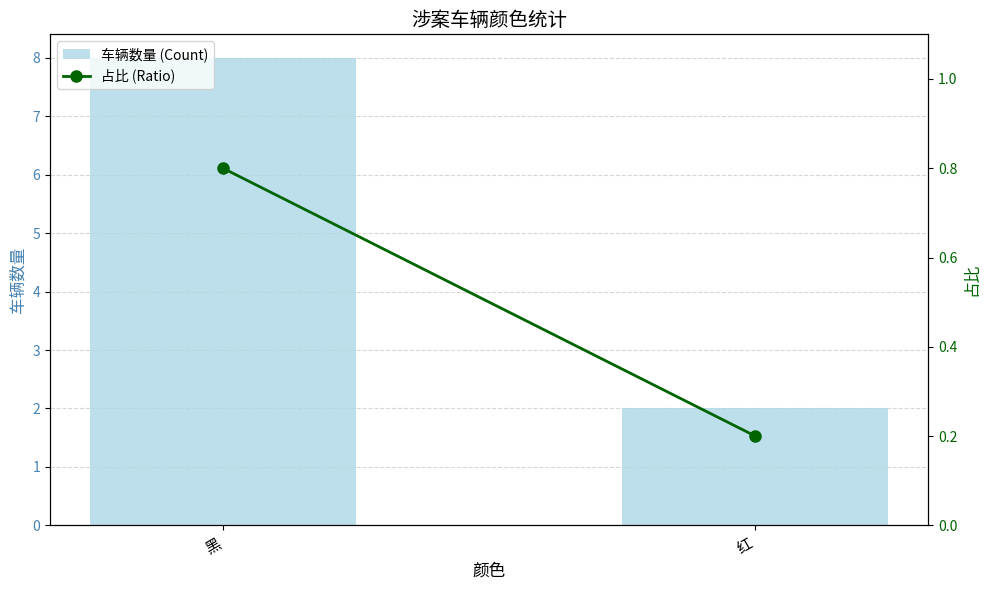

What is the label of the 2nd bar from the left?

红